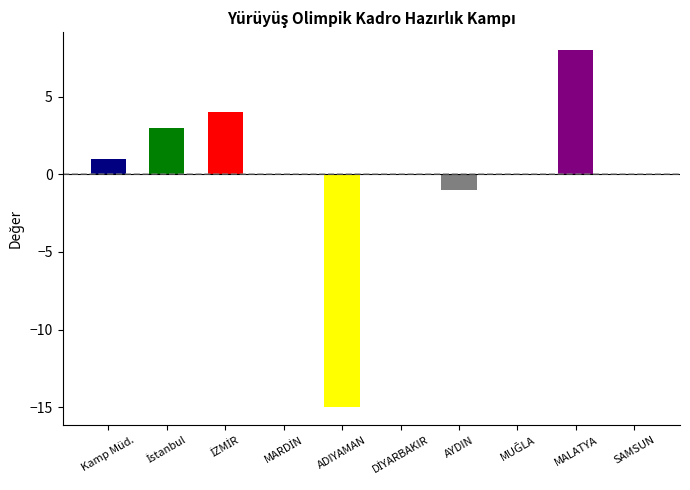

At which category does the chart reach its peak across all series?

MALATYA